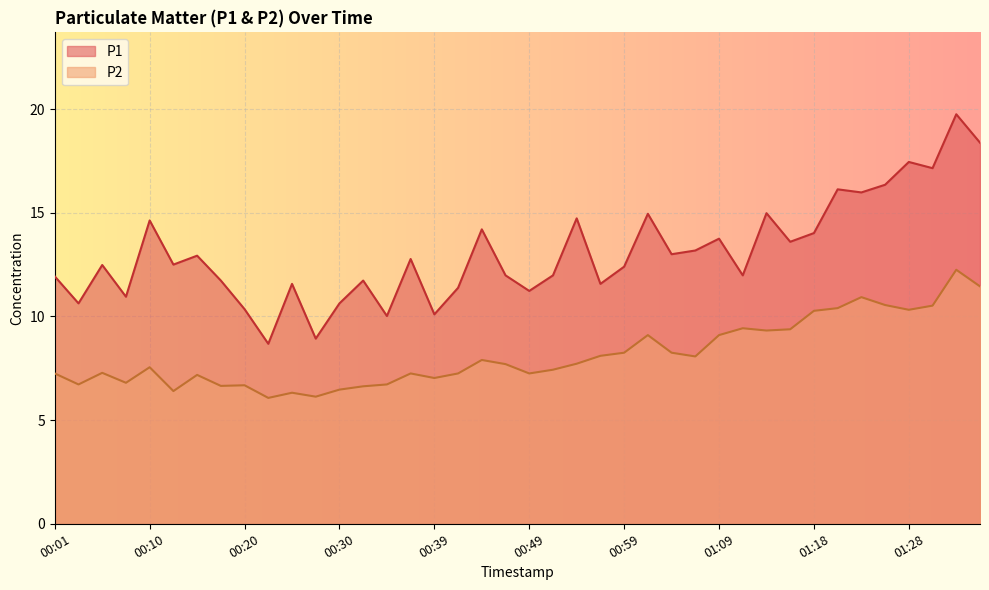

True or false: P1 and P2 intersect in this chart.

False